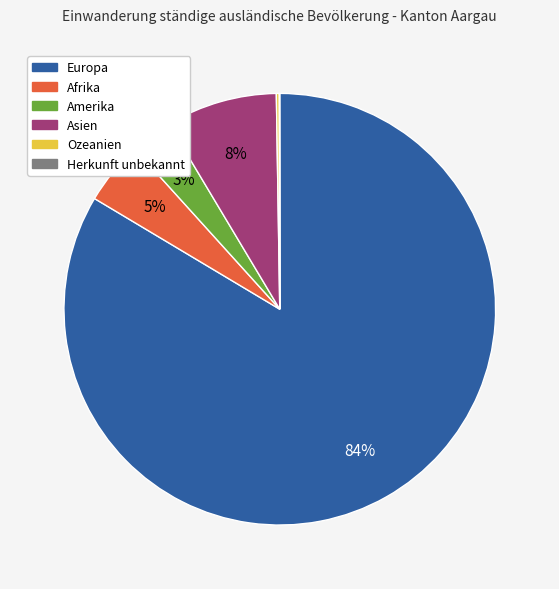

Is Europa the majority of the pie?

Yes